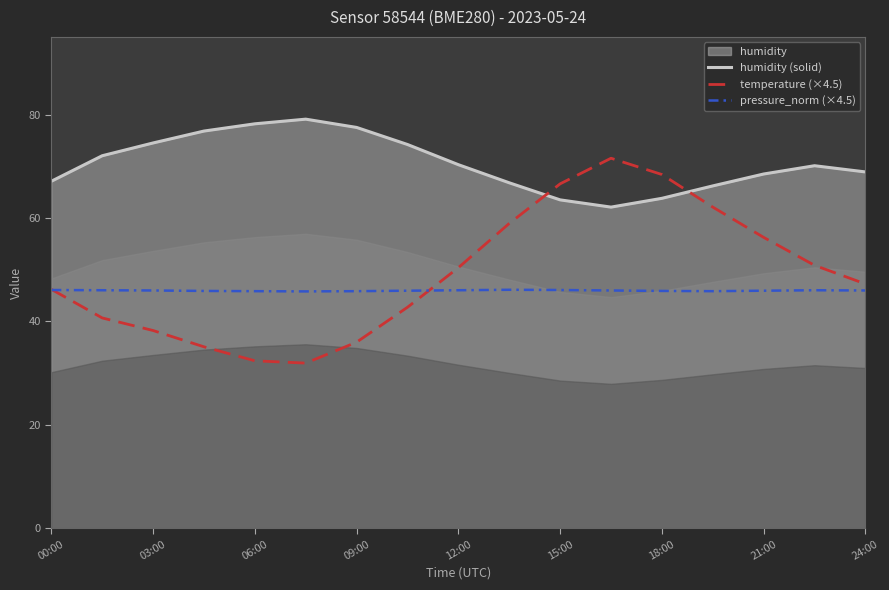

True or false: pressure_norm (×4.5) has a value of 70.4 at 13.

False